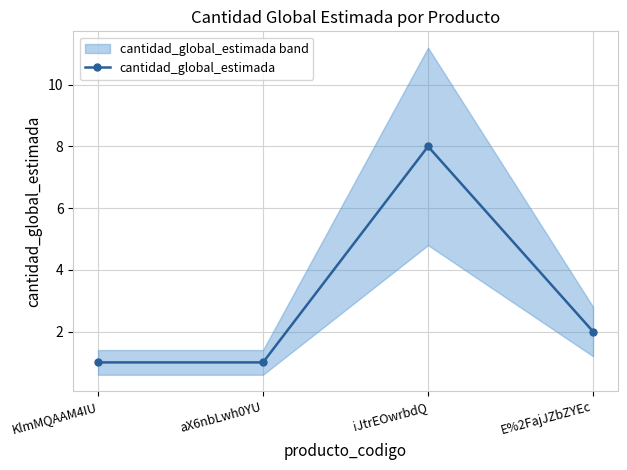

Which label corresponds to the largest value in the chart?

iJtrEOwrbdQ